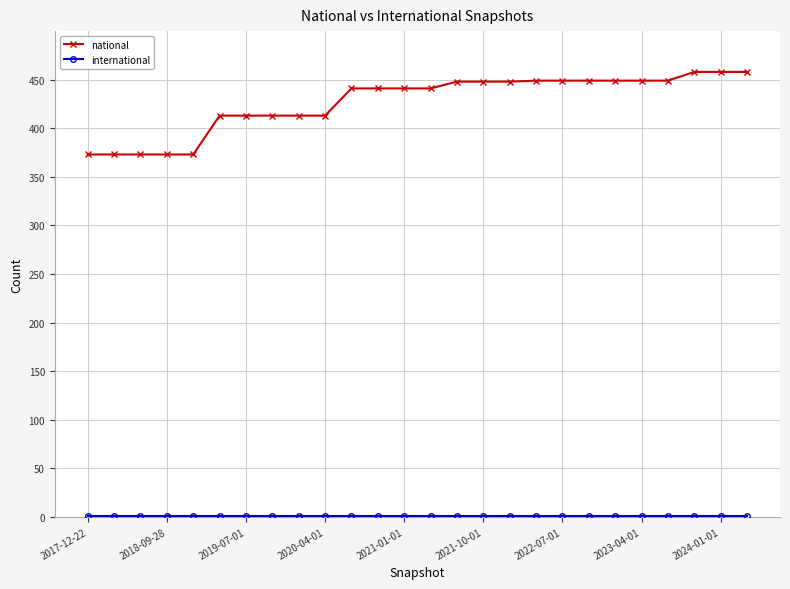

What is the greatest value displayed?

458